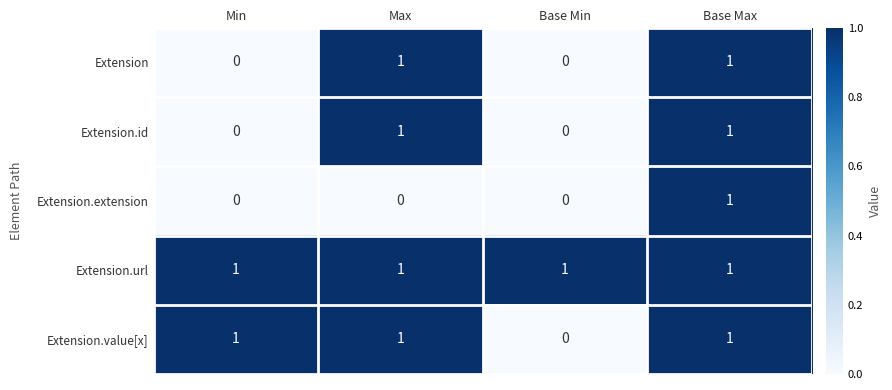

The value of Extension.extension at Max is 0. True or false?

True